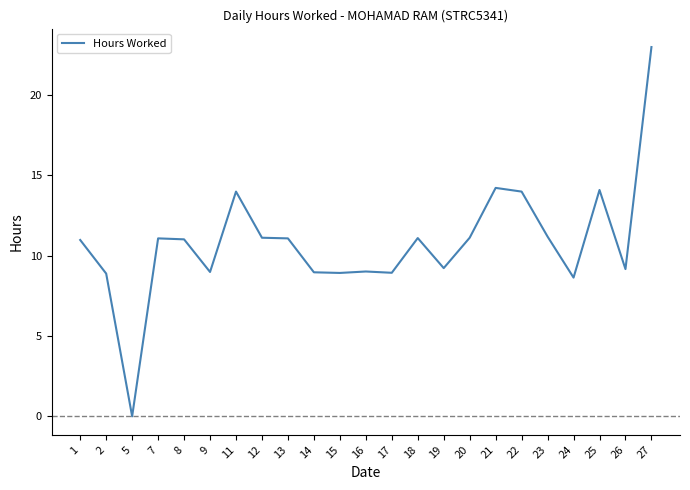

What is the difference between the maximum and minimum values?

23.0